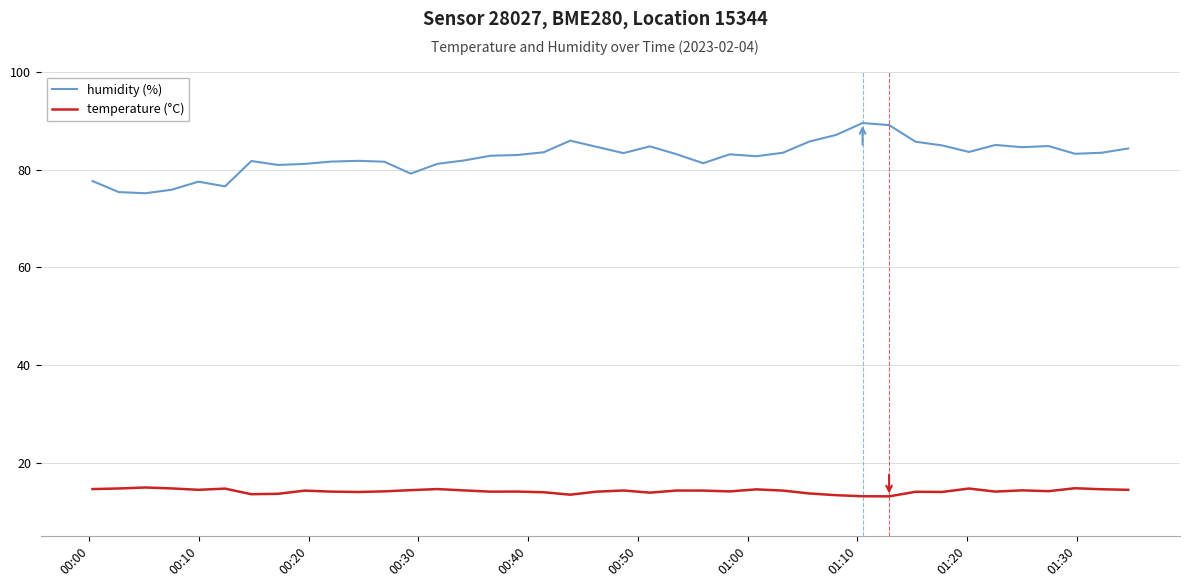

Is this an area chart (filled region under the line)?

No